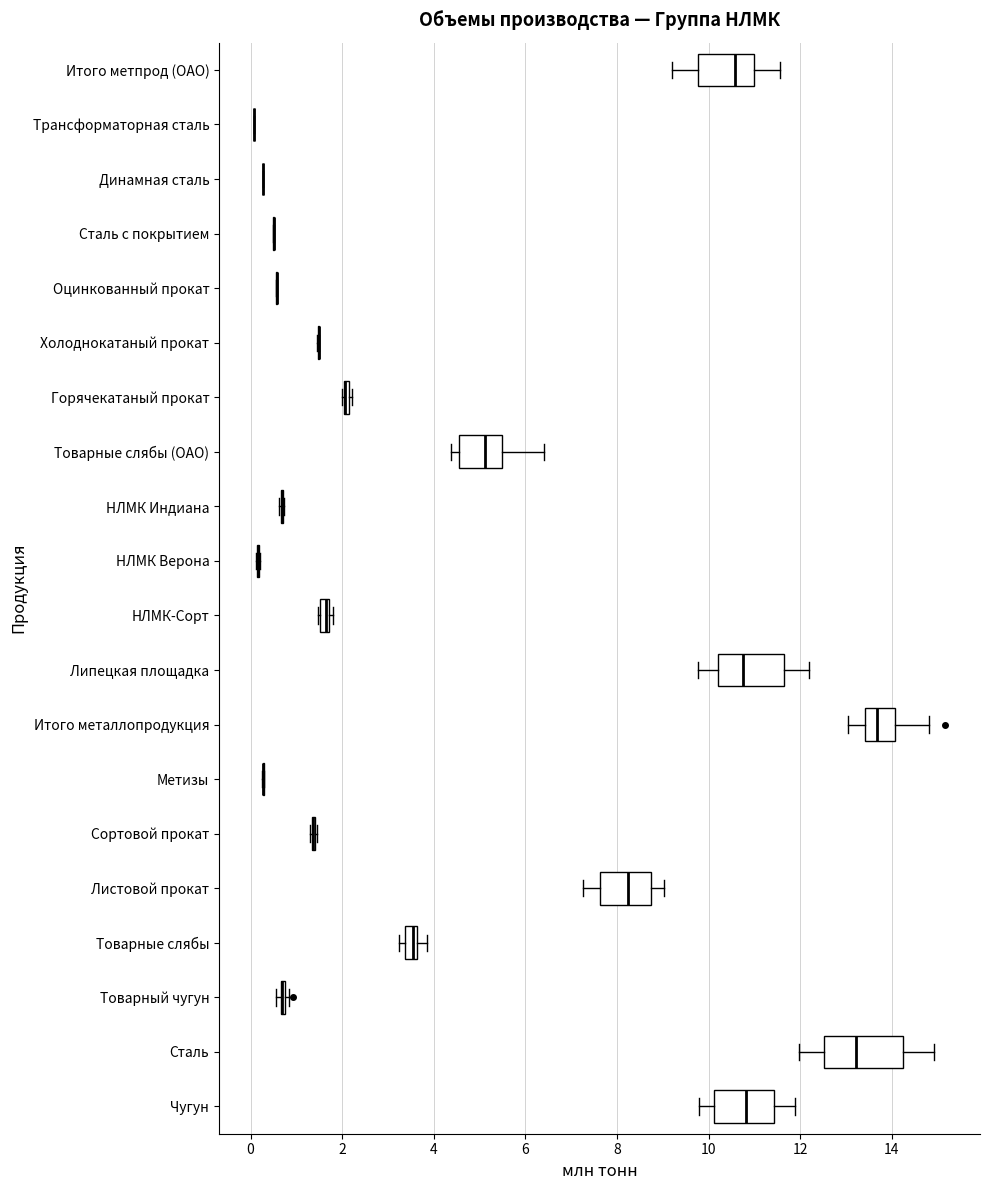

Where does the median line of the box for Чугун sit on the x-axis? The values are not printed on the chart, so give them approximately, as read against the axis.

10.8